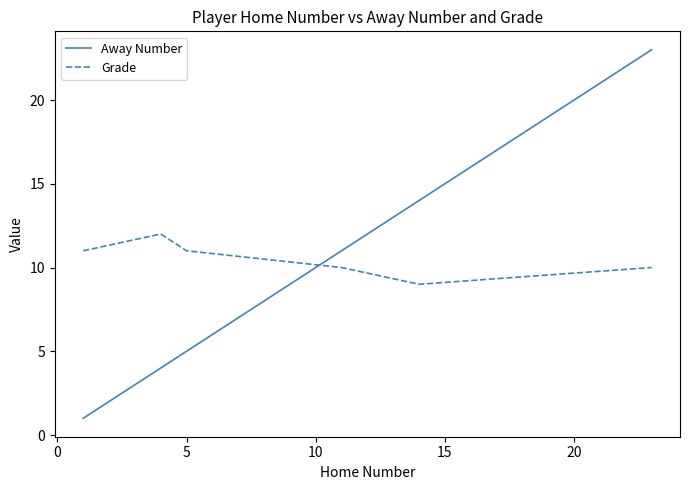

What is the maximum value for Grade?

12